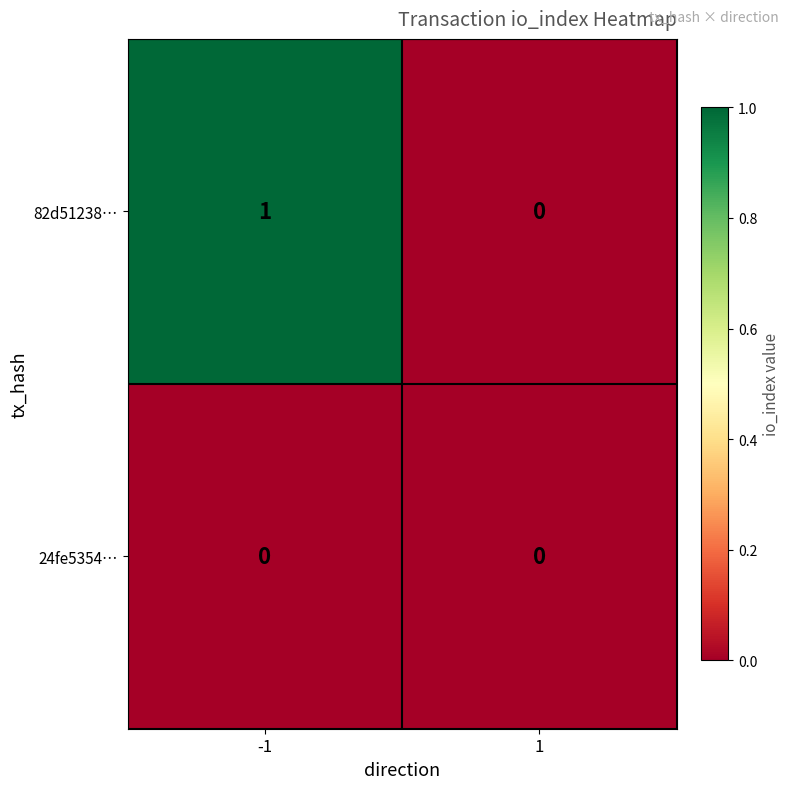

Which series changed the most between -1 and 1?

82d51238…